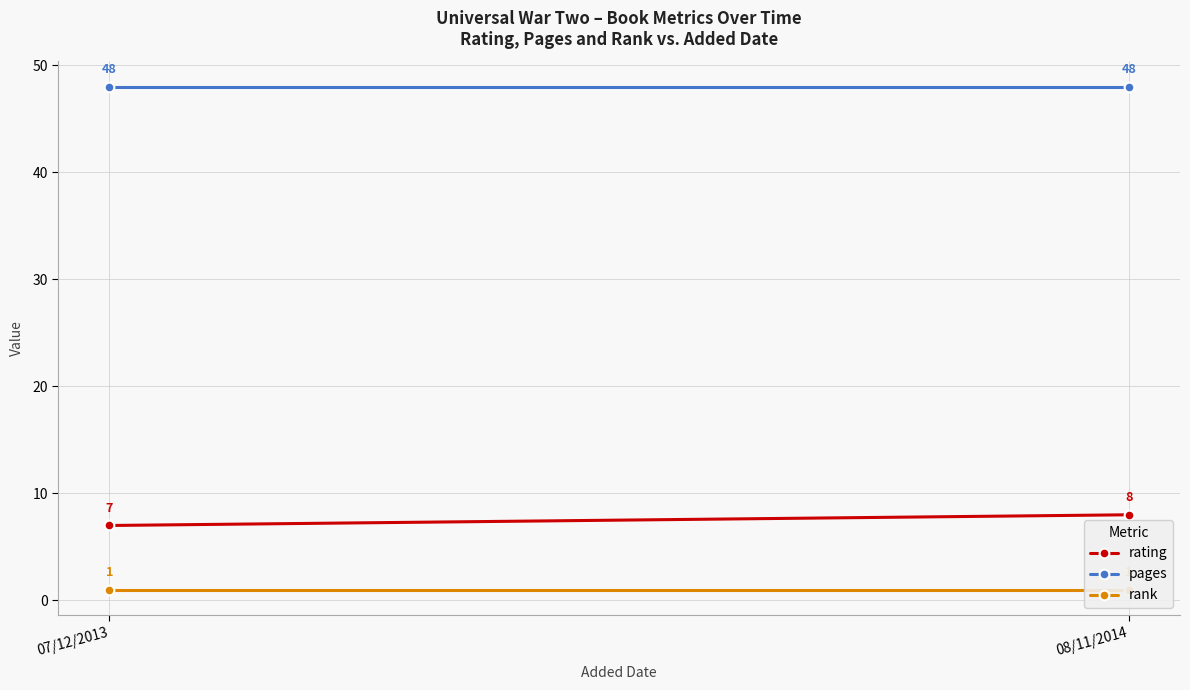

Which label corresponds to the smallest value in the chart?

07/12/2013